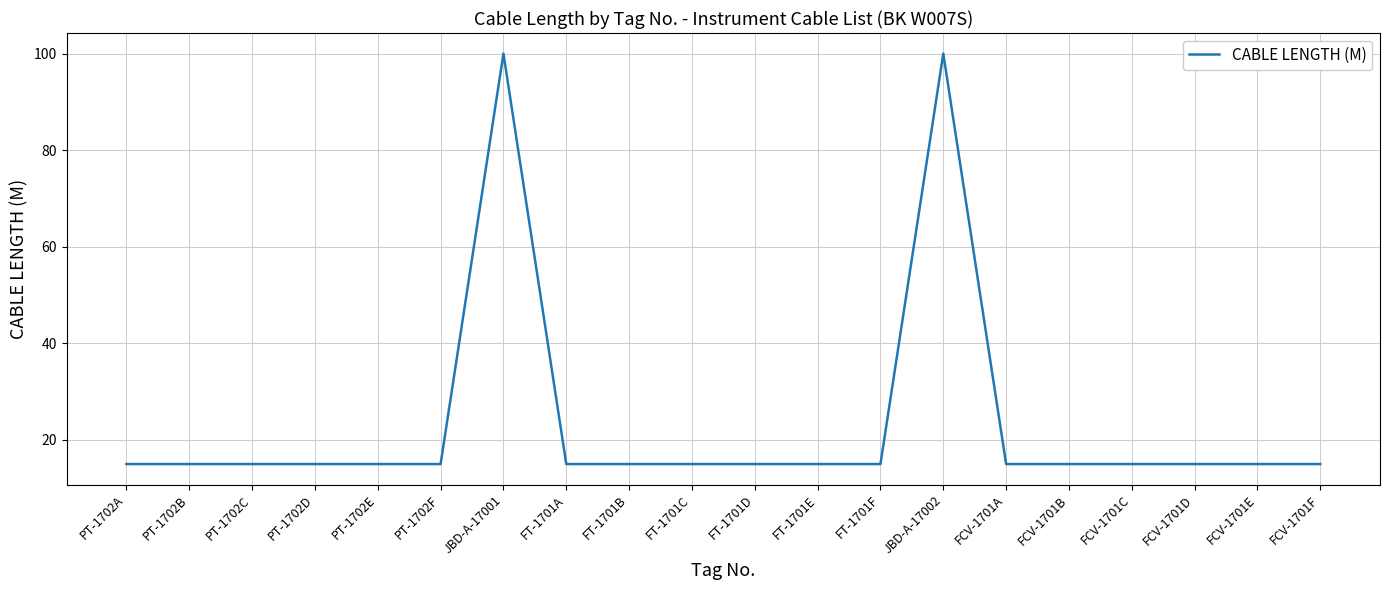

What position from the right is PT-1702B?

19